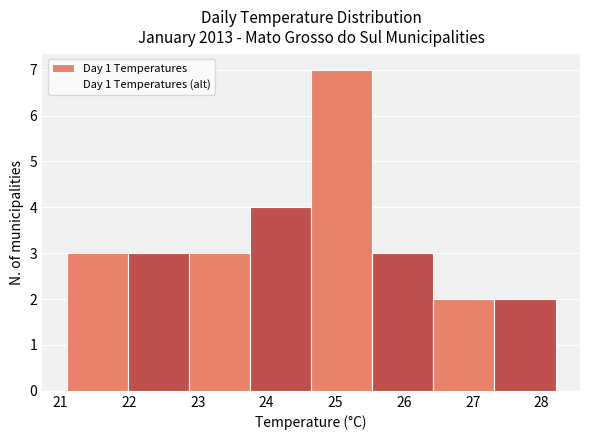

How tall is the bar that spans 26.4 to 27.3 on the x-axis? Neither the bar edges nor the heights are printed on the chart, so give them approximately, as read against the axes.

2